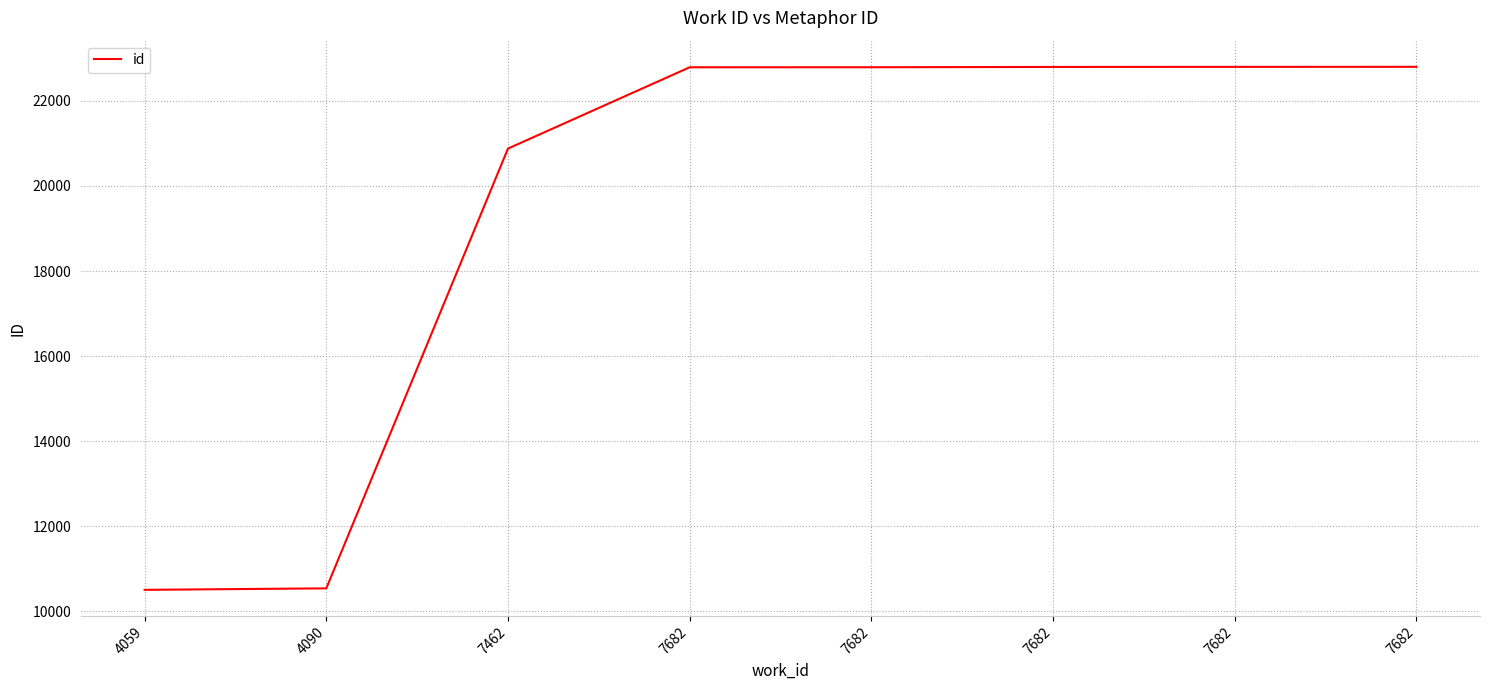

What is the difference between the second highest and minimum values?

12301